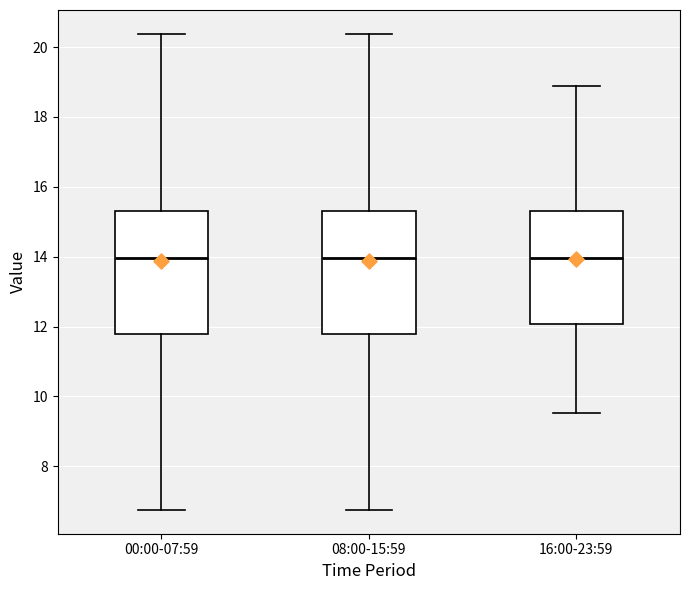

Reading left to right, read every box against the y-axis: the position of its median line, the range the box covers, and the ends of its whiskers. The values are not printed on the chart, so give them approximately, as read against the axis.

00:00-07:59: median 14.0, box 11.8 to 15.4, whiskers 6.8 to 20.4
08:00-15:59: median 14.0, box 11.8 to 15.4, whiskers 6.8 to 20.4
16:00-23:59: median 14.0, box 12.0 to 15.4, whiskers 9.6 to 18.8